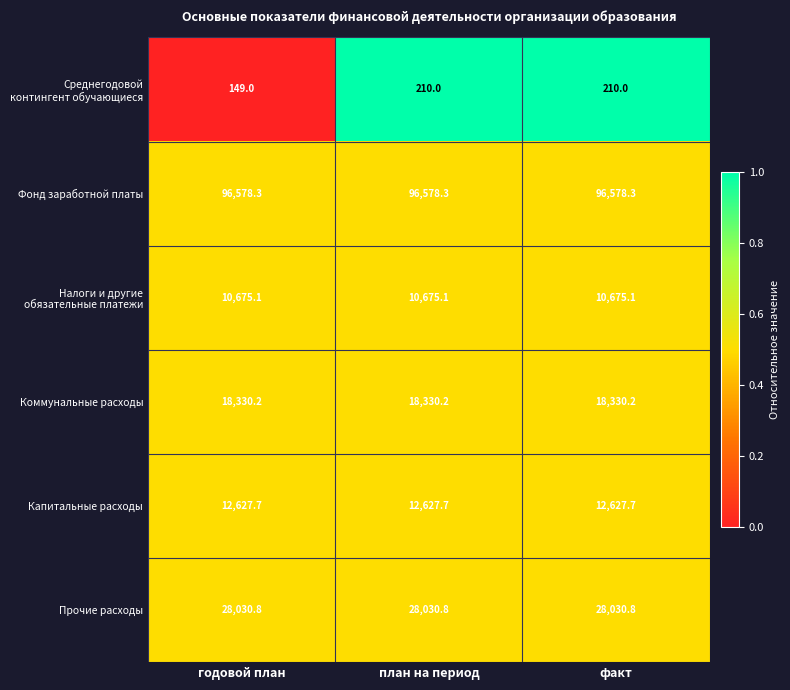

What is the spread (max minus min) of values at план на период?

96368.3